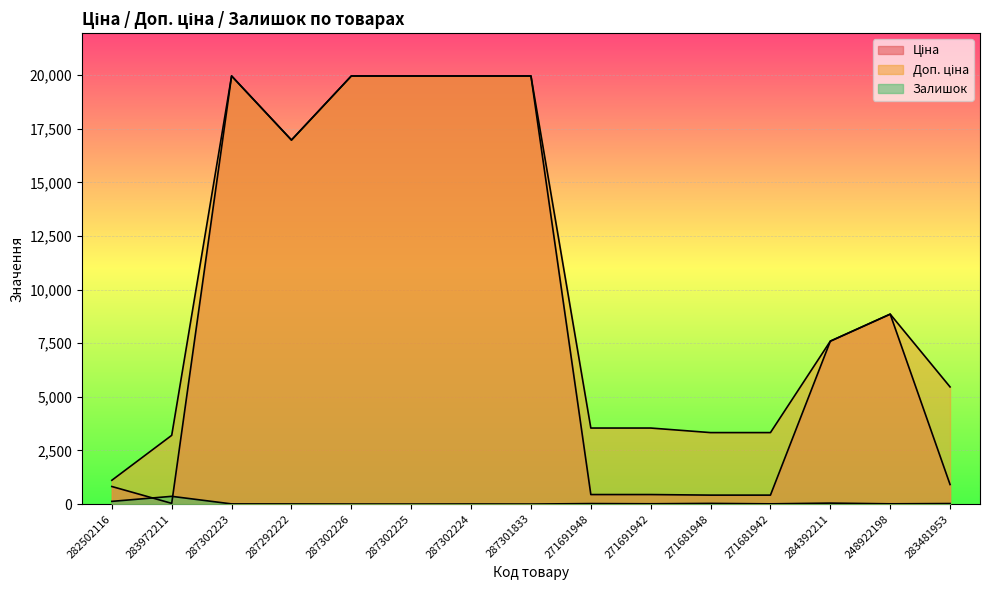

Which category has the highest value in the Ціна series?

287302223